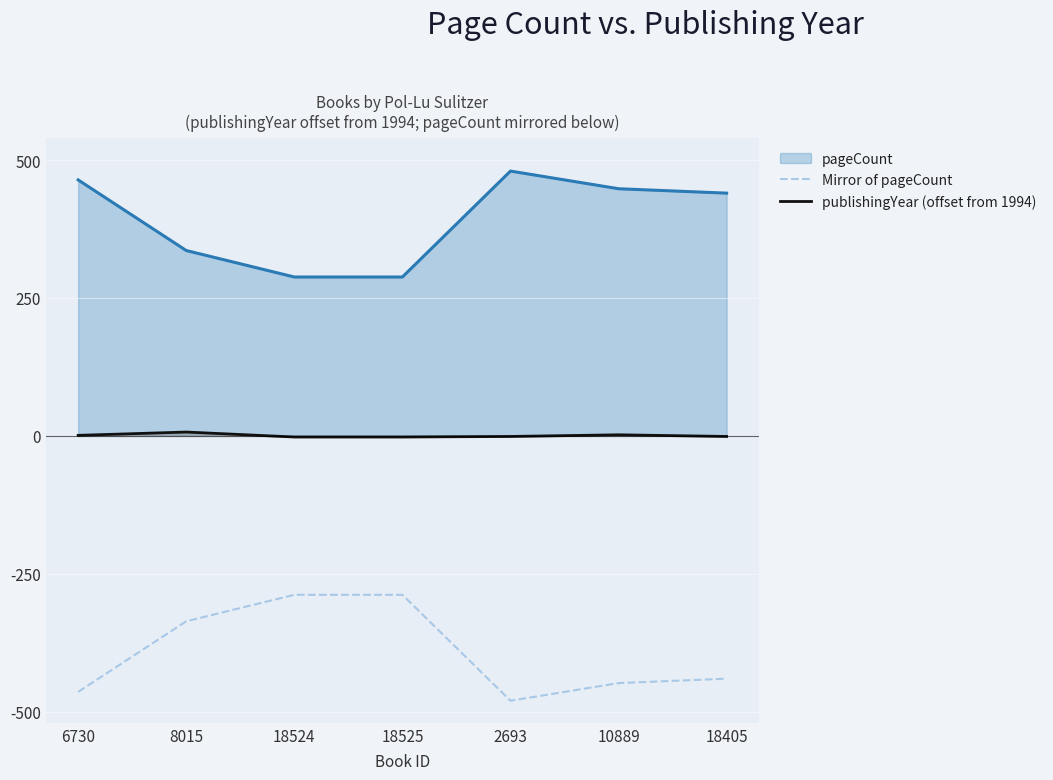

The publishingYear (offset from 1994) series shows 4 at 8015. True or false?

False